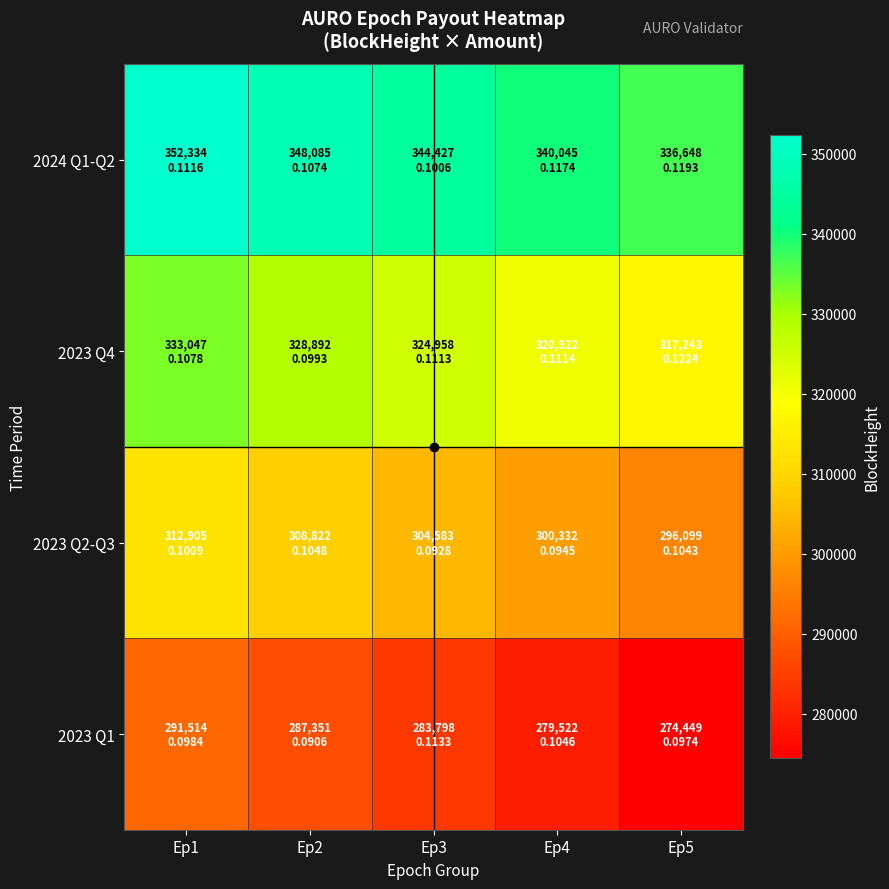

Reading left to right, extract all data points from this chart.

2024 Q1-Q2: Ep1=352334	Ep2=348085	Ep3=344427	Ep4=340045	Ep5=336648
2023 Q4: Ep1=333047	Ep2=328892	Ep3=324958	Ep4=320922	Ep5=317243
2023 Q2-Q3: Ep1=312905	Ep2=308822	Ep3=304583	Ep4=300332	Ep5=296099
2023 Q1: Ep1=291514	Ep2=287351	Ep3=283798	Ep4=279522	Ep5=274449